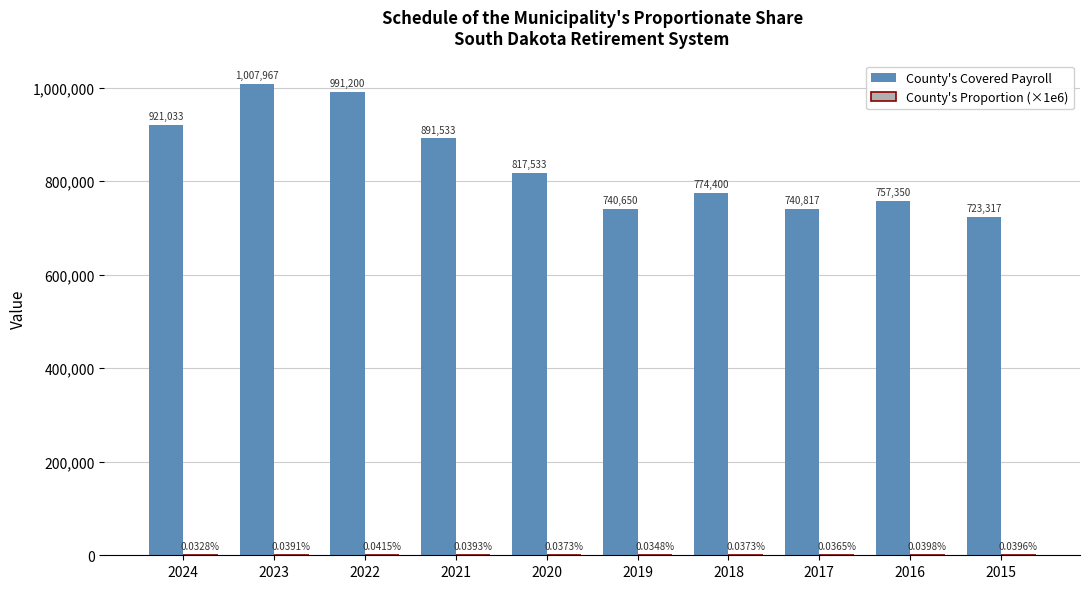

Which series changed the most between 2024 and 2016?

County's Covered Payroll